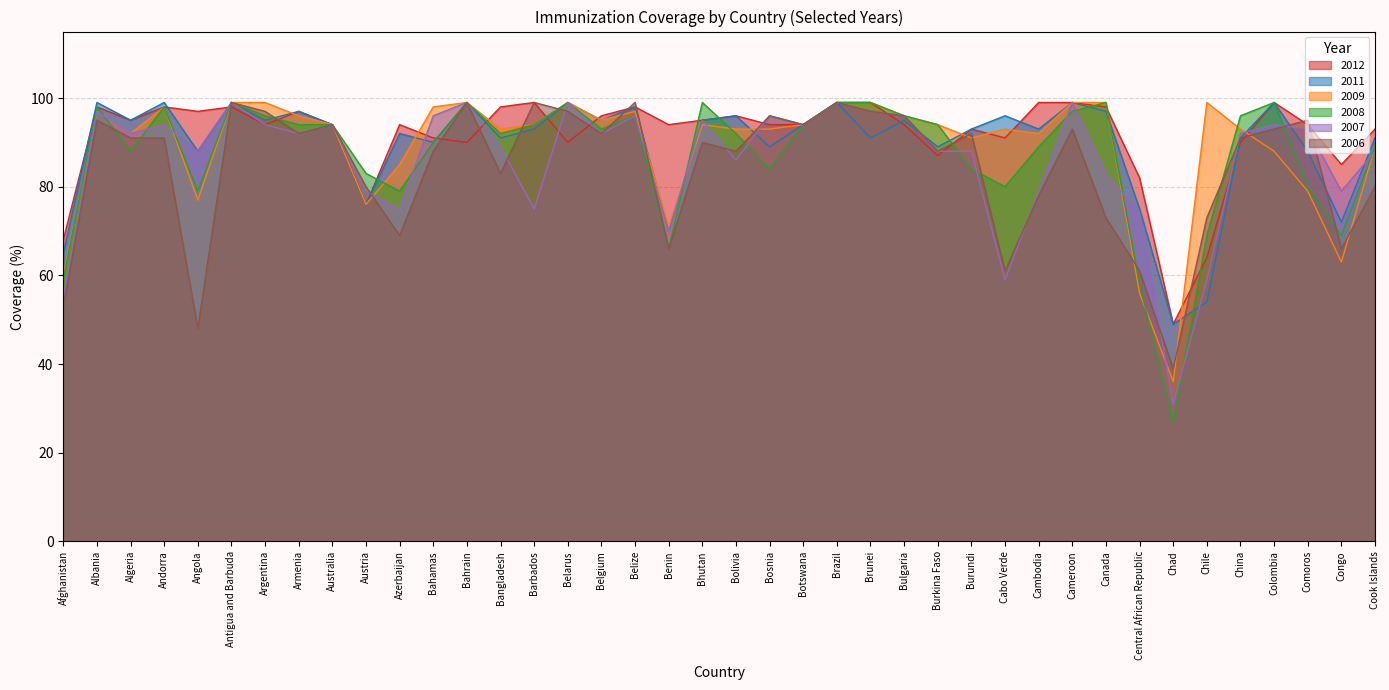

In 2008, how many points are lower than both neighbors (excluding endpoints)?

10